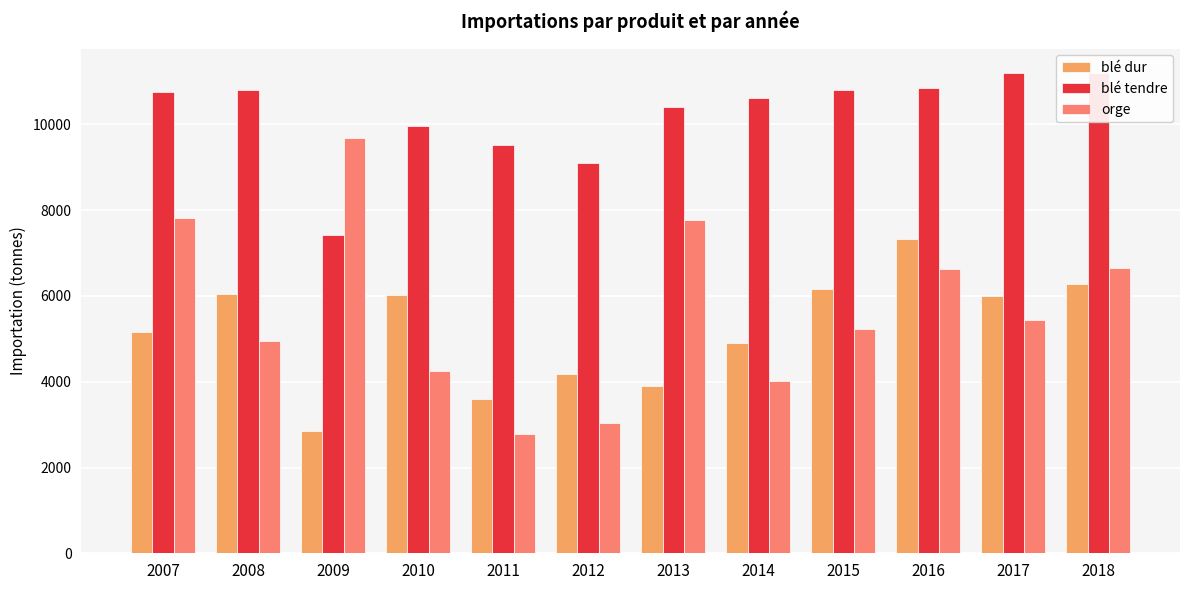

True or false: blé dur has a value of 3900 at 2013.

True